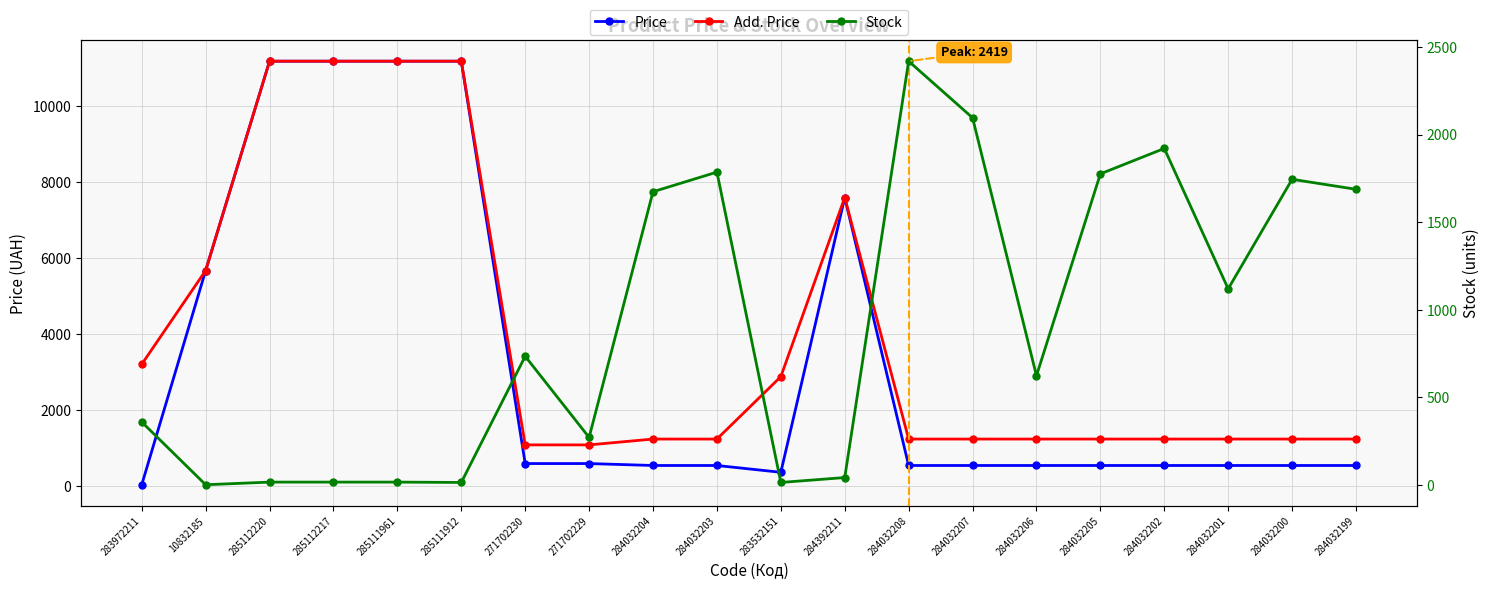

Between 271702229 and 284032207, which is larger?

271702229